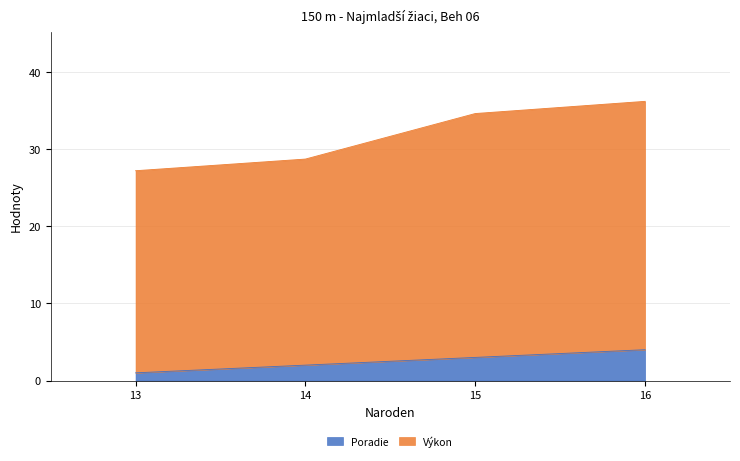

True or false: Výkon and Poradie cross at least once.

False